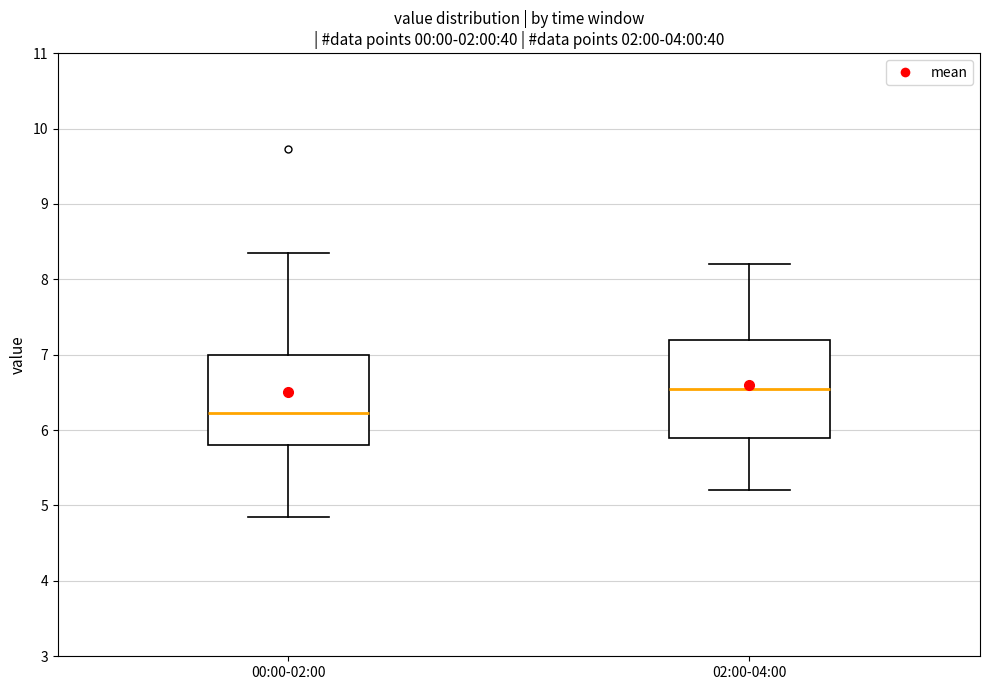

Which box has the highest median line?

02:00-04:00